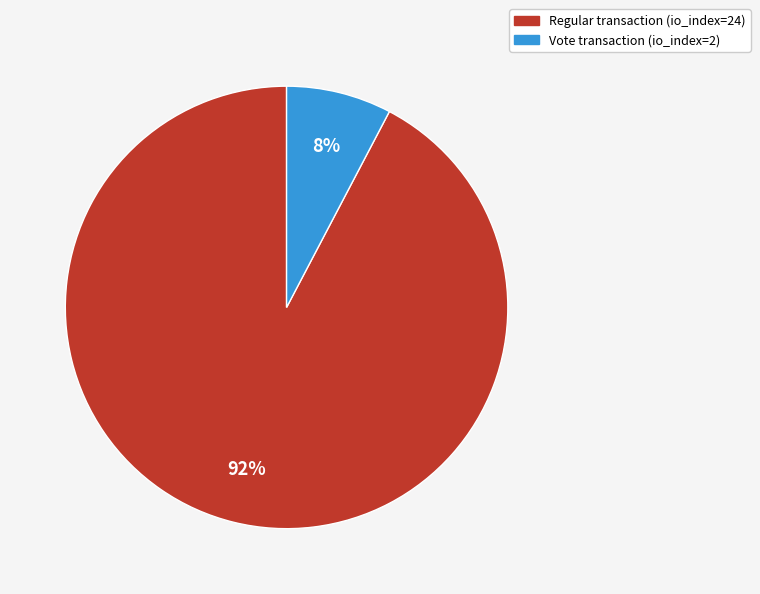

What percentage is the Regular transaction (io_index=24) slice, to the nearest percent?

92%